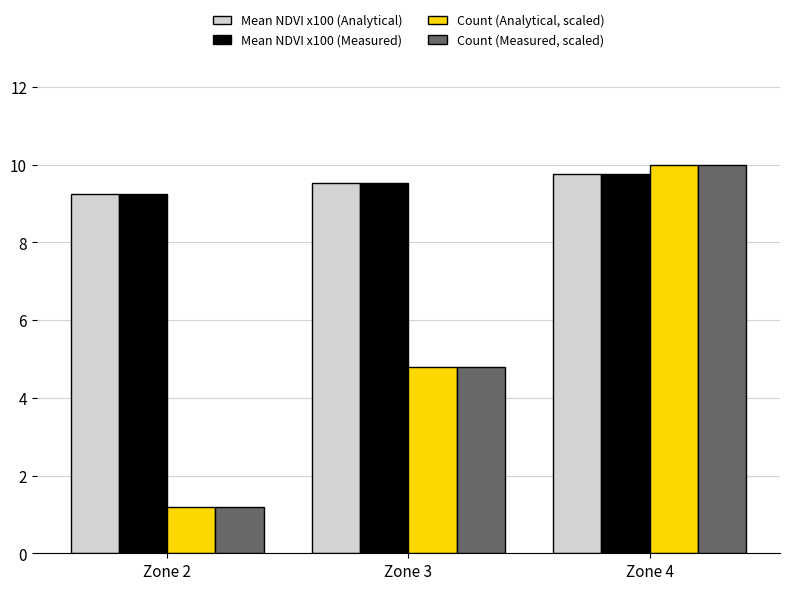

Where does the Count (Measured, scaled) series first go above 4?

Zone 3